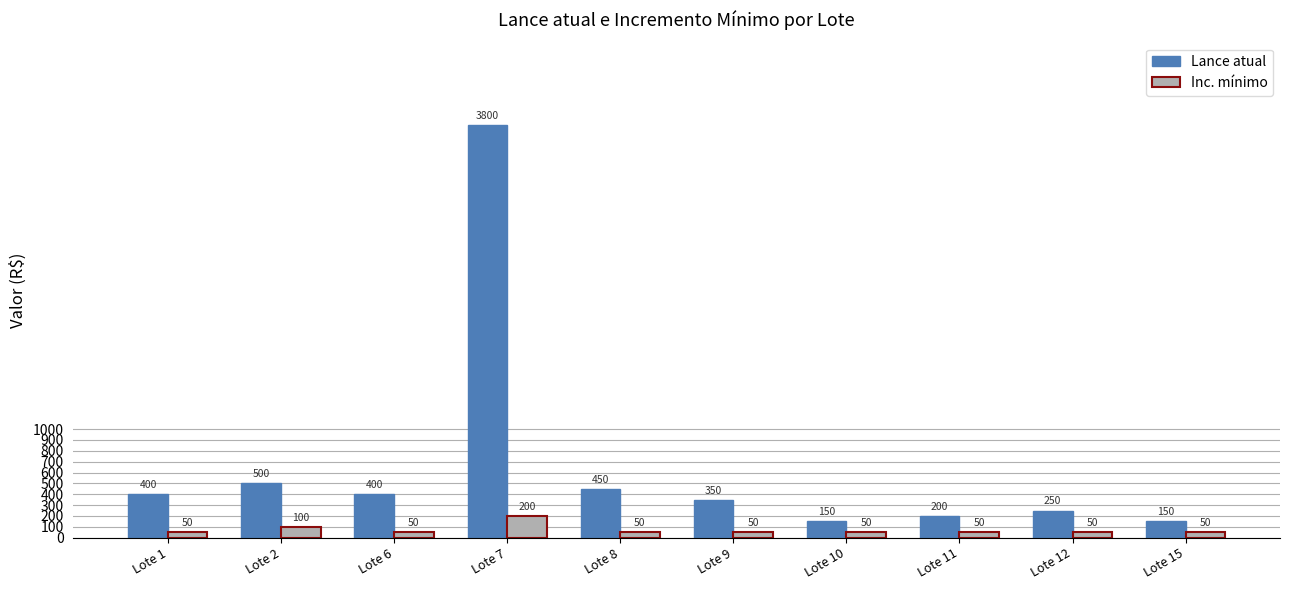

At which category is the sum across all series the highest?

Lote 7